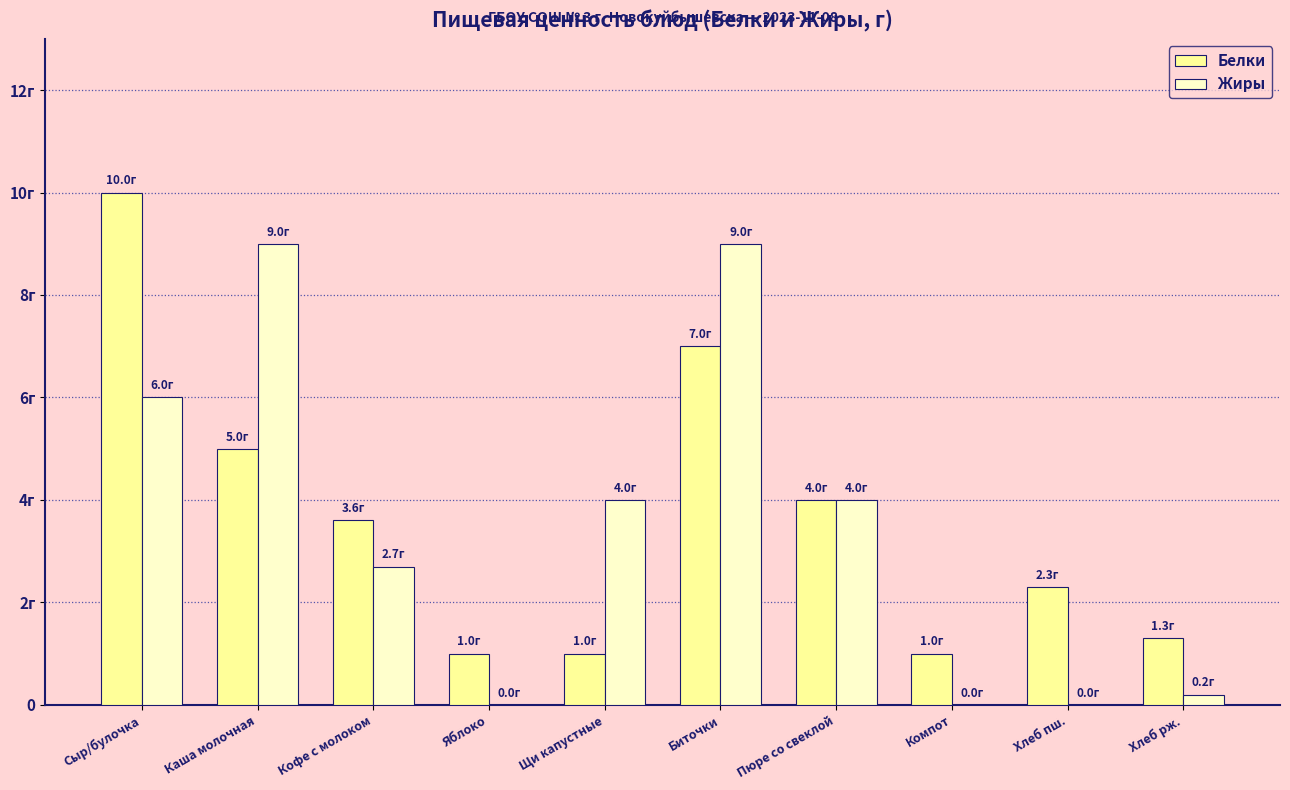

What are all the series names shown in the legend?

Белки, Жиры